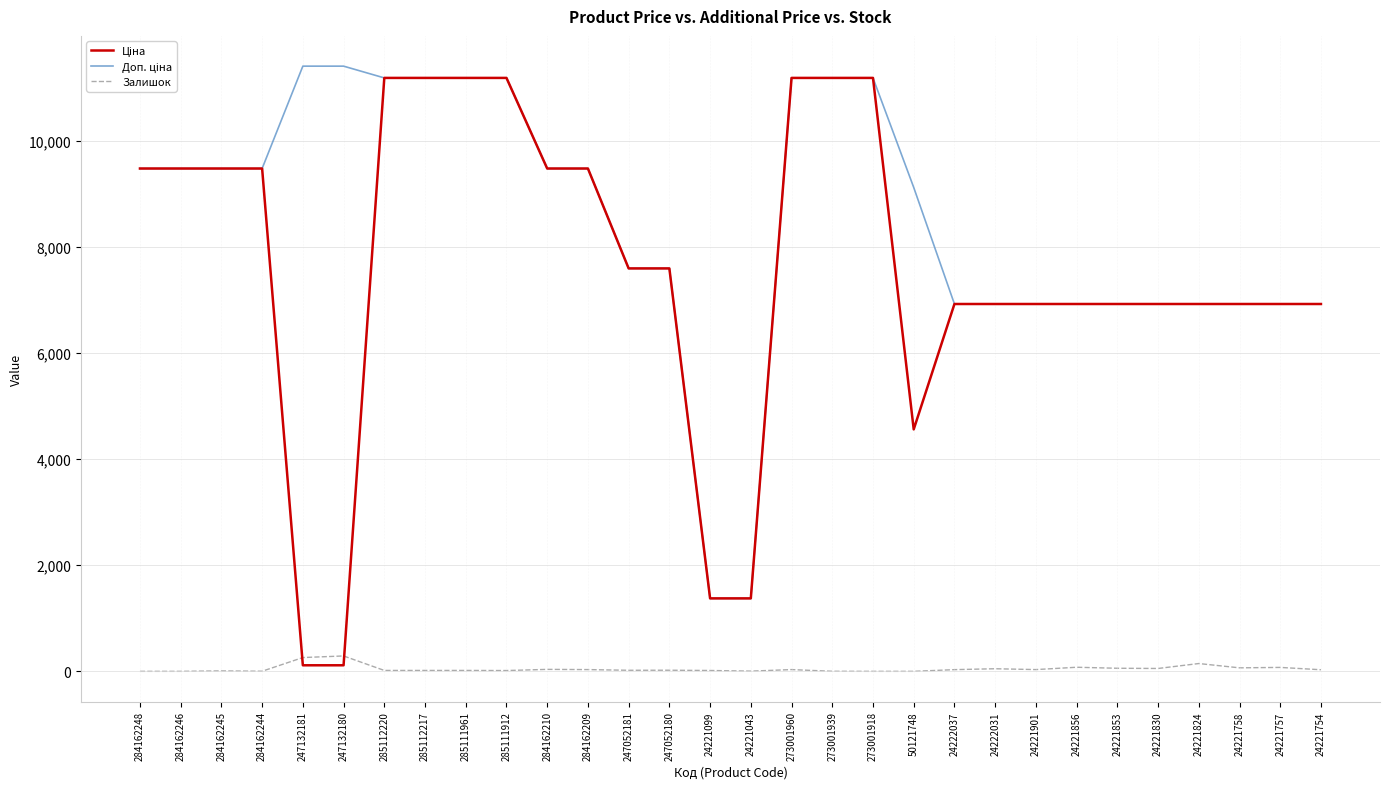

What is the total value across all series at 284162246?

18960.1